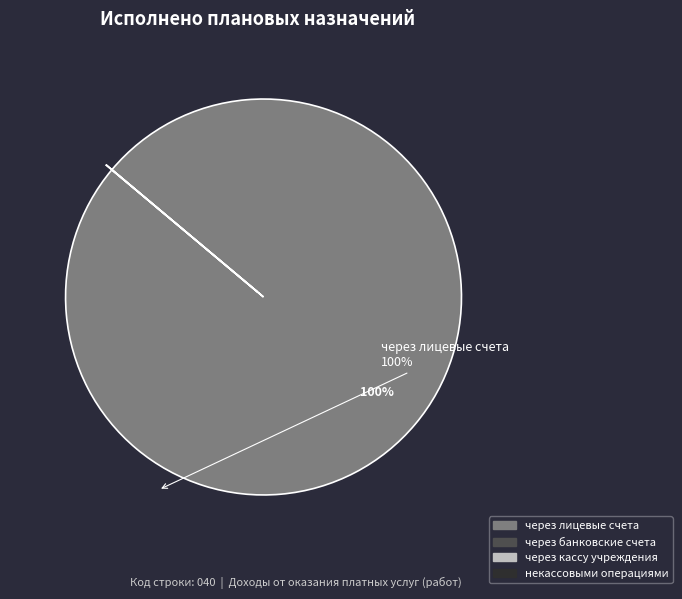

To the nearest percent, what is the difference between the largest and smallest slice percentages?

100%